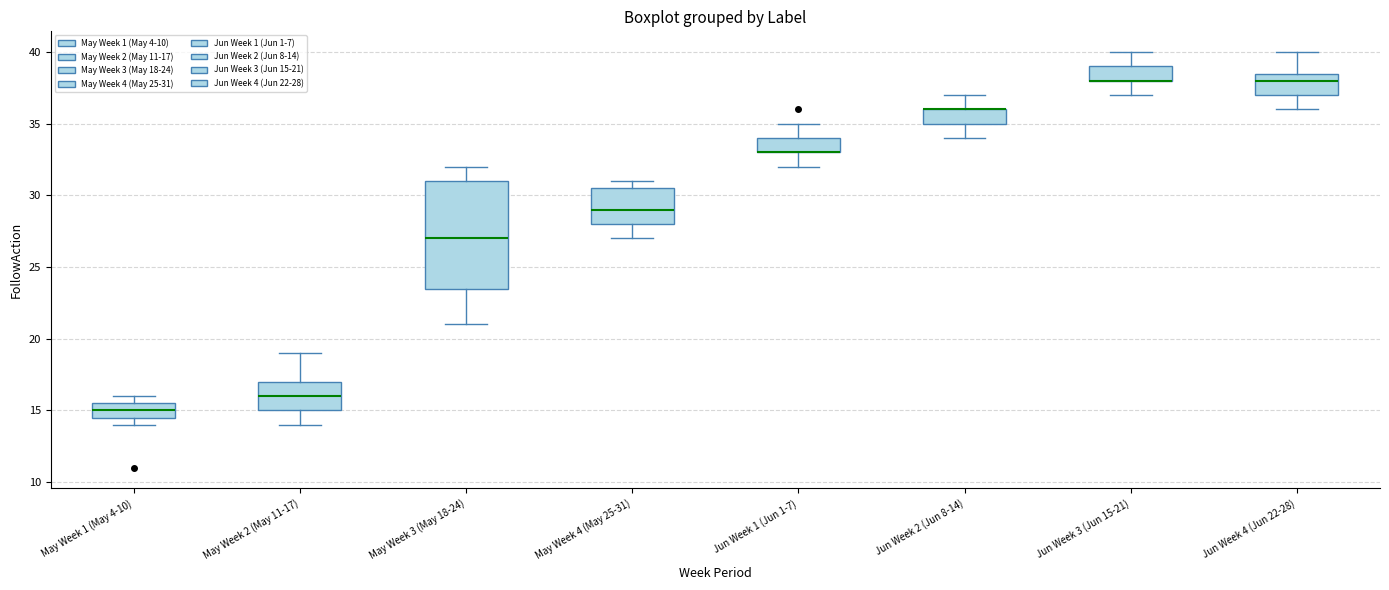

Reading left to right, transcribe this box plot: for each box, give where its median line is, the range the box spans, and where its two whiskers end, as read against the y-axis. The values are not printed on the chart, so give them approximately, as read against the axis.

May Week 1 (May 4-10): median 15.0, box 14.5 to 15.5, whiskers 14.0 to 16.0
May Week 2 (May 11-17): median 16.0, box 15.0 to 17.0, whiskers 14.0 to 19.0
May Week 3 (May 18-24): median 27.0, box 23.5 to 31.0, whiskers 21.0 to 32.0
May Week 4 (May 25-31): median 29.0, box 28.0 to 30.5, whiskers 27.0 to 31.0
Jun Week 1 (Jun 1-7): median 33.0 (drawn on the box's lower edge), box 33.0 to 34.0, whiskers 32.0 to 35.0
Jun Week 2 (Jun 8-14): median 36.0 (drawn on the box's upper edge), box 35.0 to 36.0, whiskers 34.0 to 37.0
Jun Week 3 (Jun 15-21): median 38.0 (drawn on the box's lower edge), box 38.0 to 39.0, whiskers 37.0 to 40.0
Jun Week 4 (Jun 22-28): median 38.0, box 37.0 to 38.5, whiskers 36.0 to 40.0